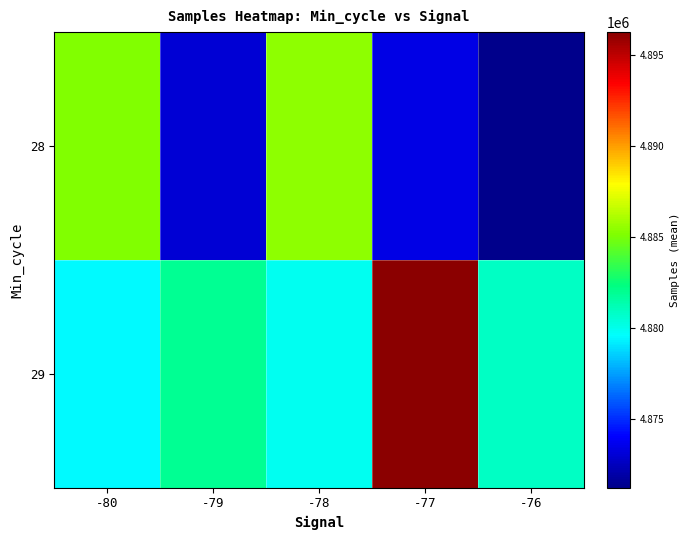

At which category is the sum across all series the highest?

-77